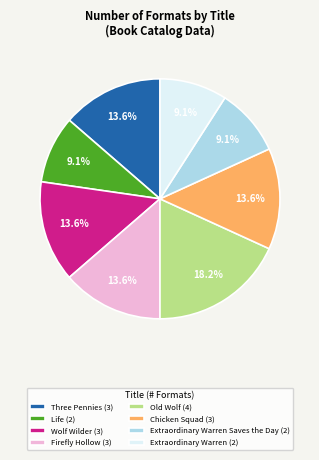

Does Extraordinary Warren Saves the Day (2) represent more than half of the total?

No